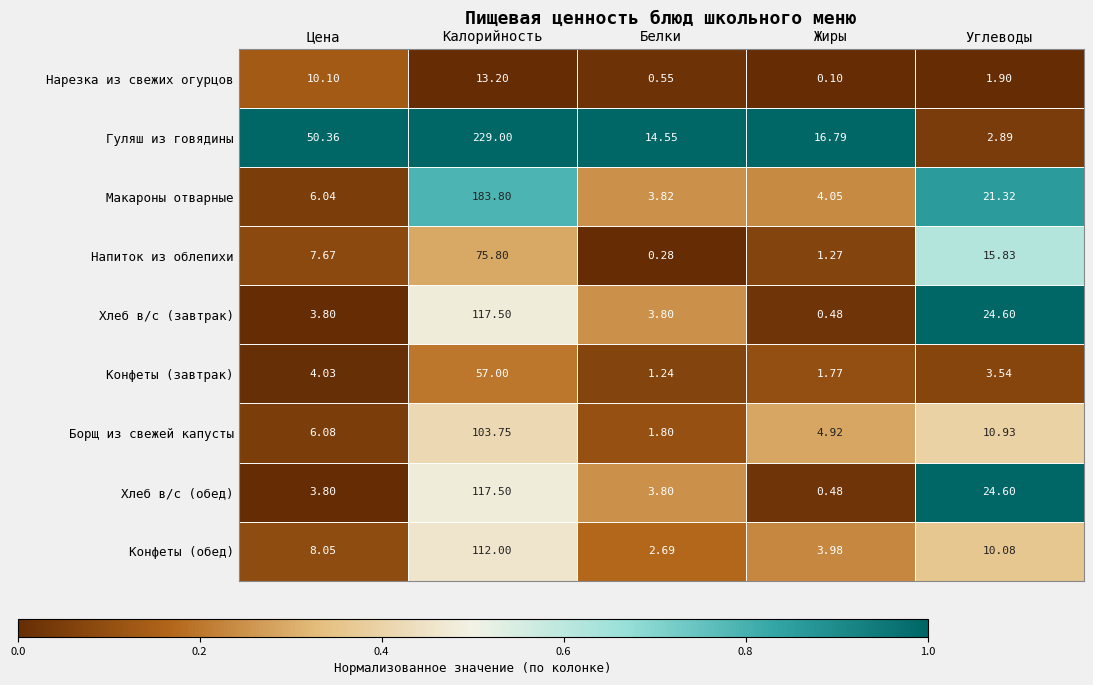

Where does the Хлеб в/с (обед) series first go above 3?

Цена